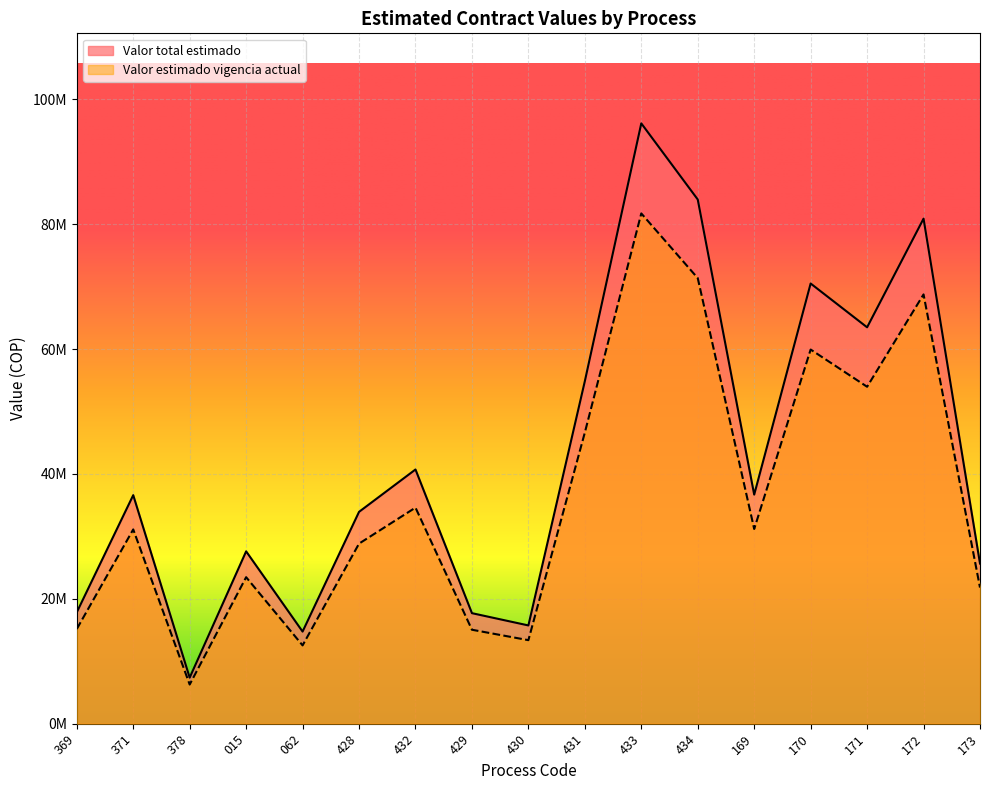

True or false: Valor estimado vigencia actual and Valor total estimado intersect in this chart.

False